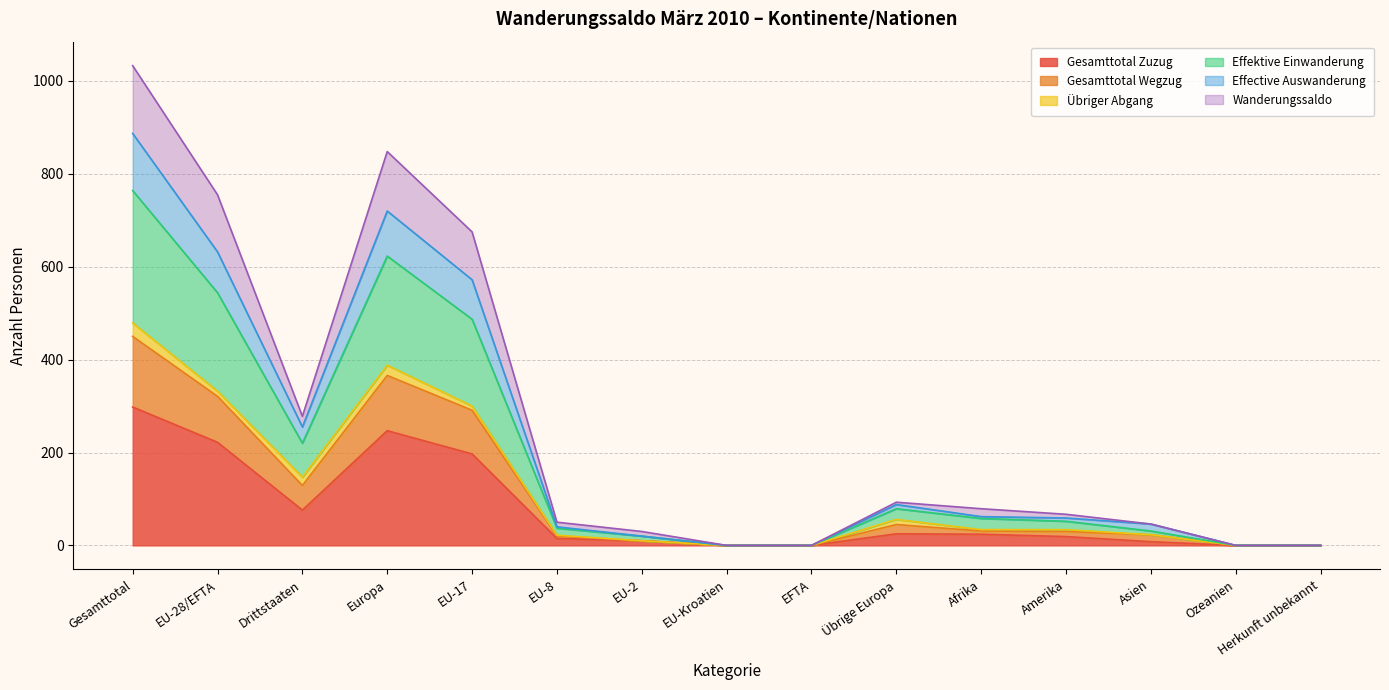

What is the average value of the Gesamttotal Zuzug series?

76